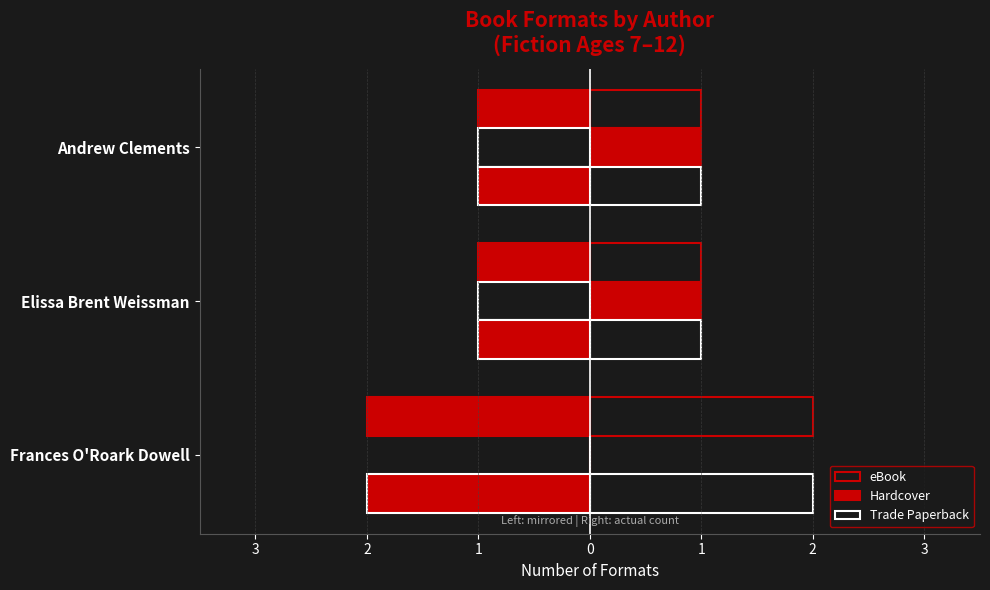

Which has a higher value, Elissa Brent Weissman or Frances O'Roark Dowell?

Frances O'Roark Dowell